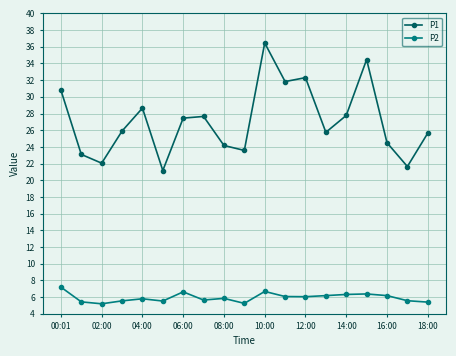

What is the sum of all P2 values?

112.9